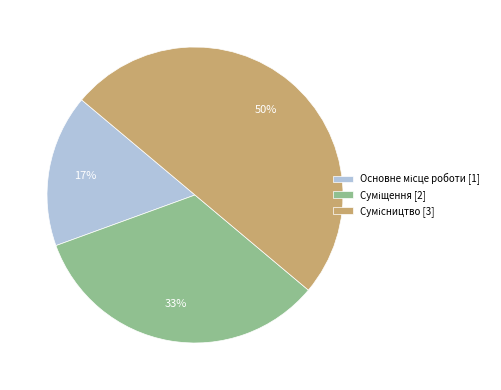

How many segments does this pie chart have?

3